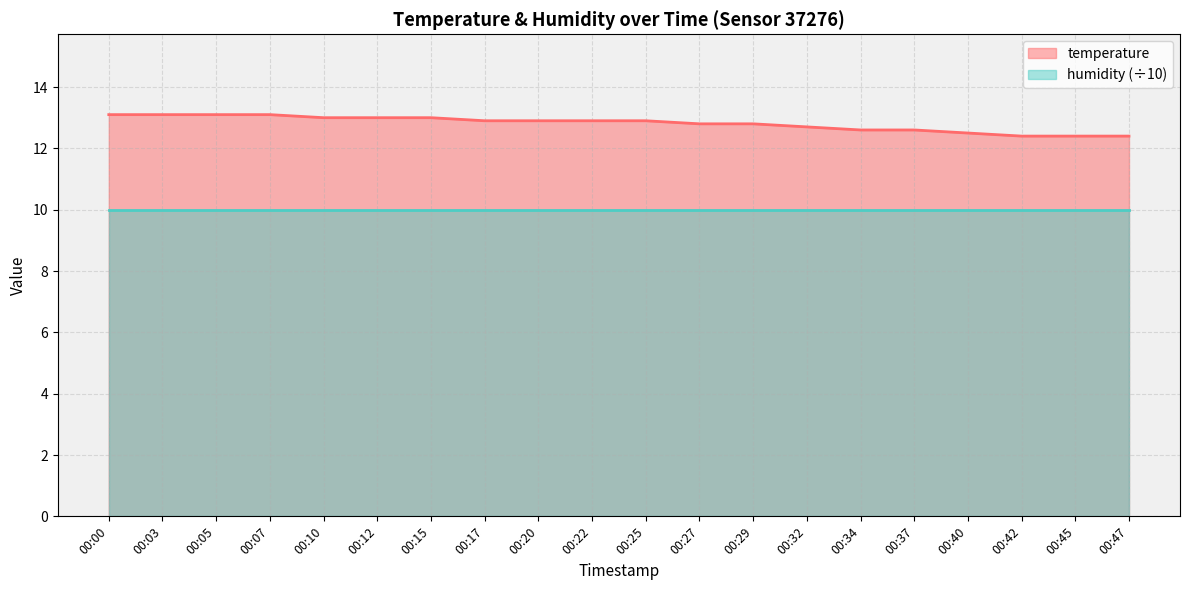

List the labels in order of value, largest first.

00:00, 00:03, 00:05, 00:07, 00:10, 00:12, 00:15, 00:17, 00:20, 00:22, 00:25, 00:27, 00:29, 00:32, 00:34, 00:37, 00:40, 00:42, 00:45, 00:47